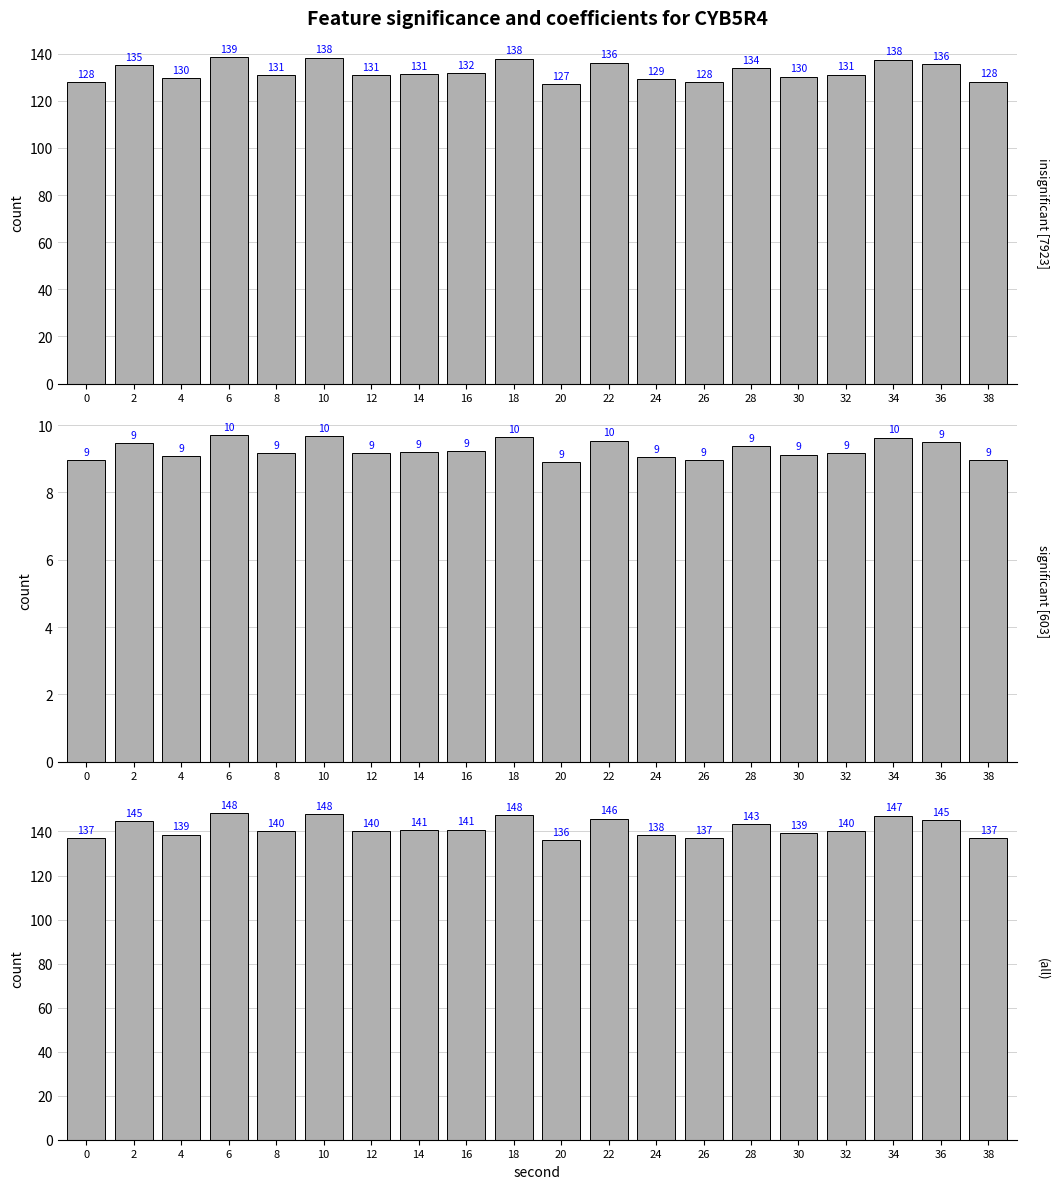

Is the value of insignificant [7923] at 20 greater than the value of (all) at 12?

No